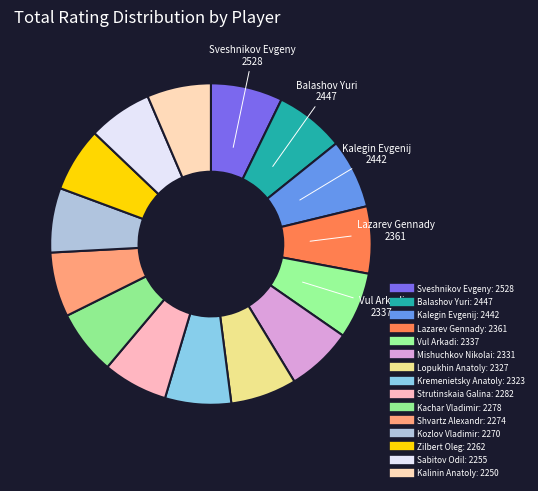

How many slices are in this pie chart?

15